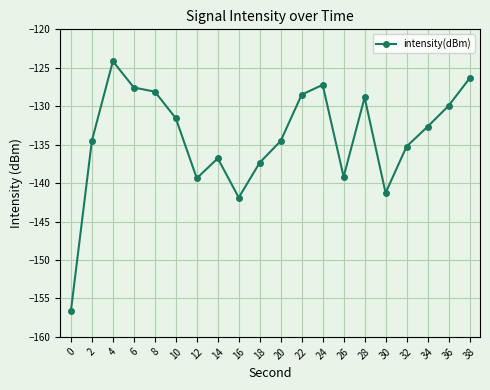

The value at 28 is -128.9. True or false?

True